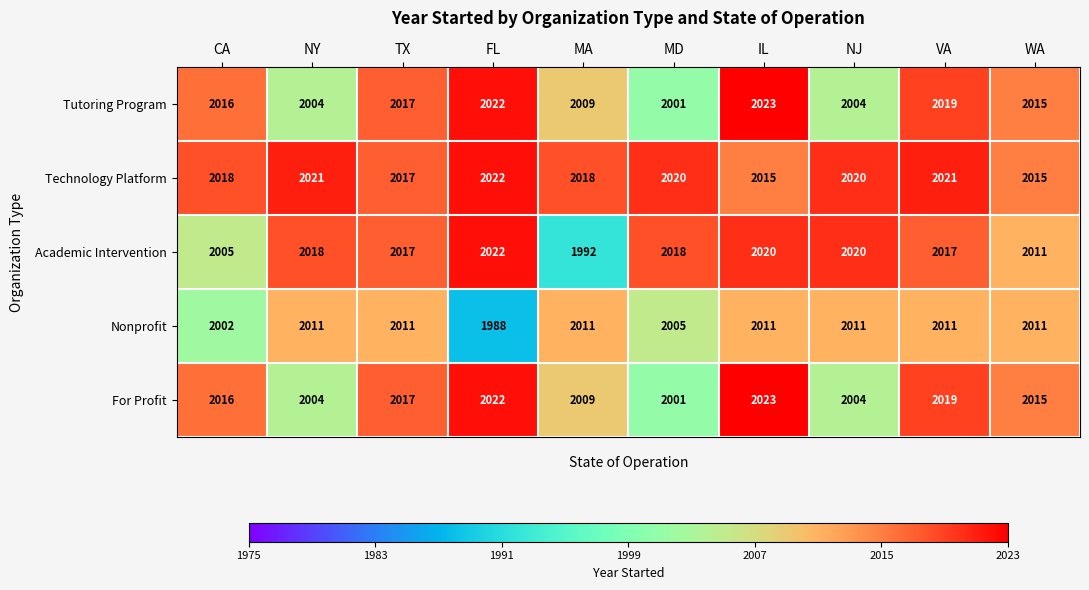

Between FL and IL, which series saw the biggest shift?

Nonprofit